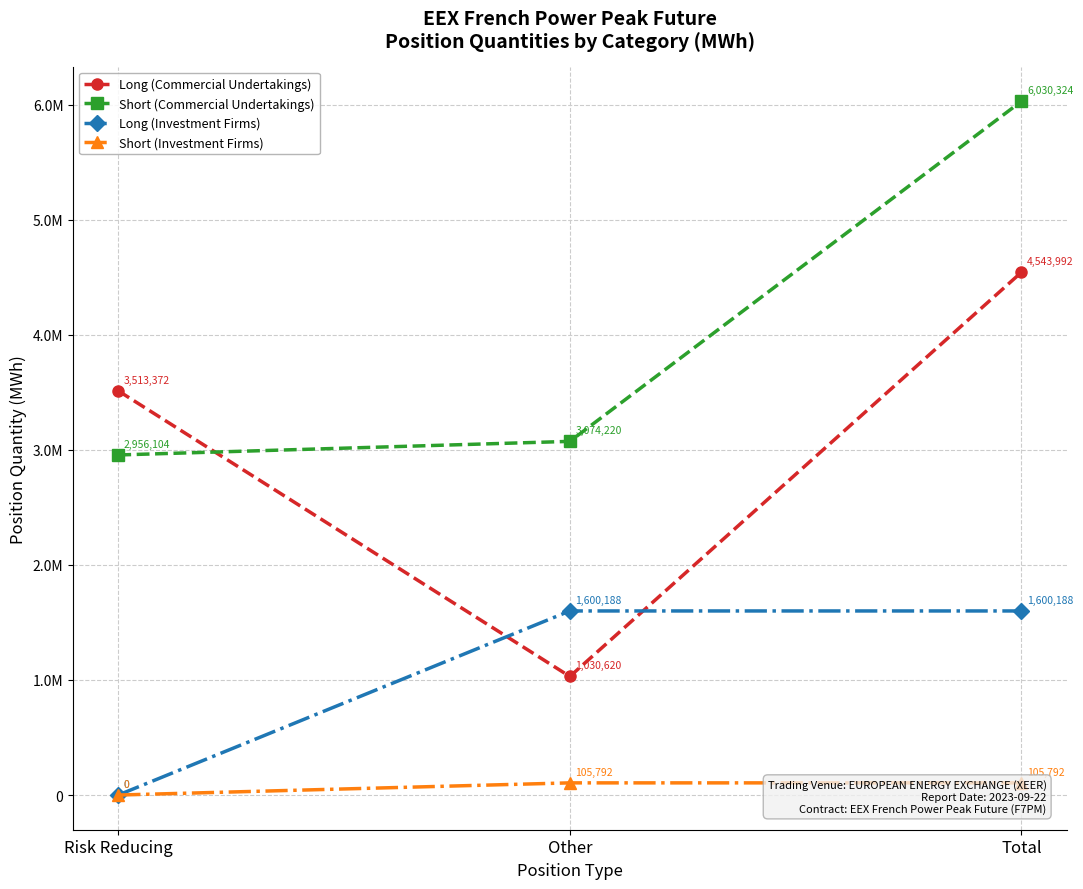

At Other, list the series in order from largest to smallest.

Short (Commercial Undertakings), Long (Investment Firms), Long (Commercial Undertakings), Short (Investment Firms)